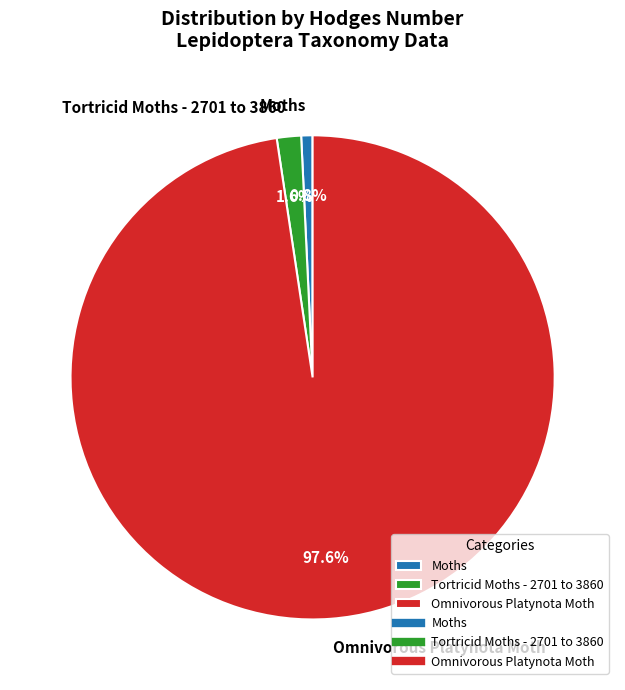

True or false: Omnivorous Platynota Moth accounts for 98% of the total.

True